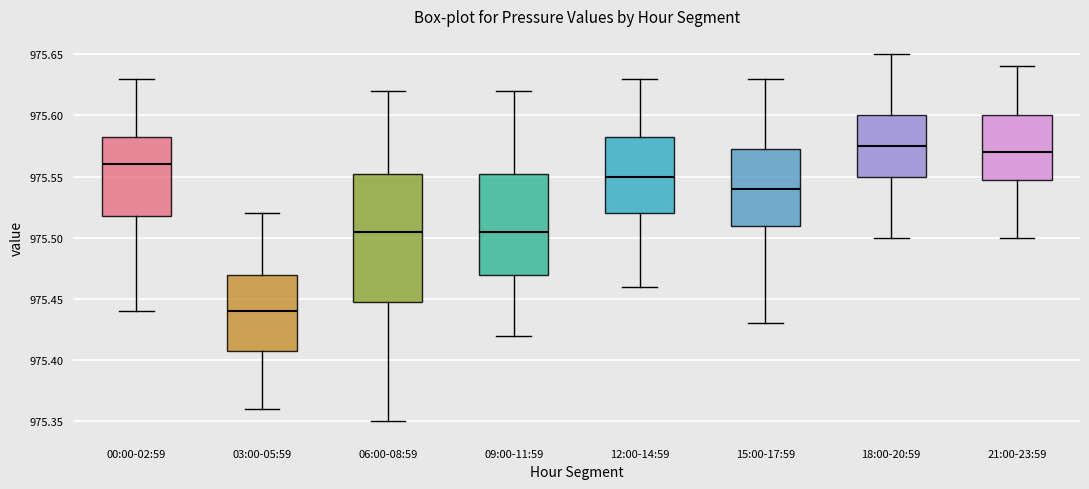

Where does the median line of the box for 06:00-08:59 sit on the y-axis? The values are not printed on the chart, so give them approximately, as read against the axis.

975.505